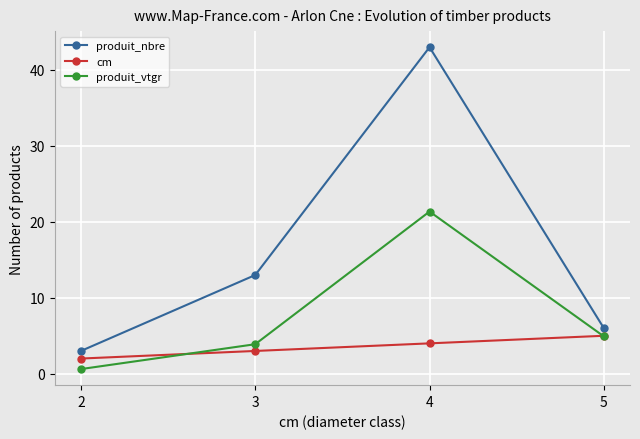

What is the total value across all series at 4?

68.4